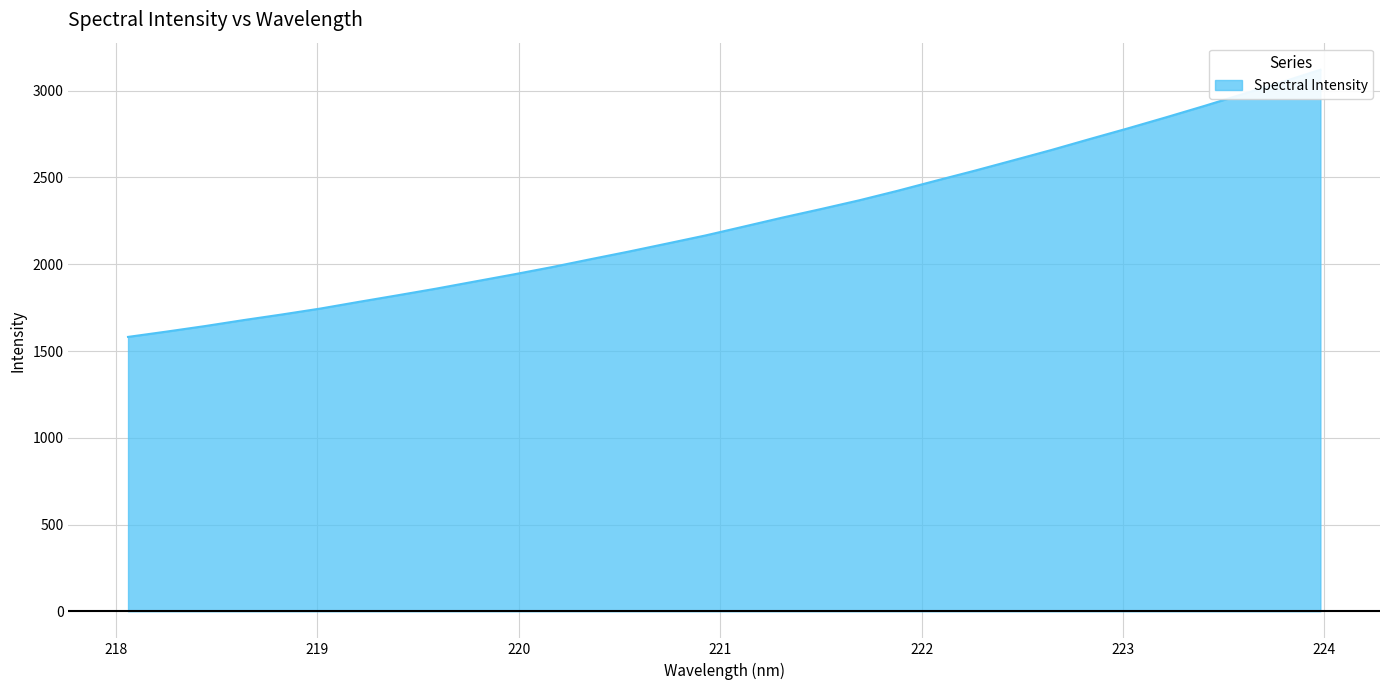

What is the average value?

2248.1